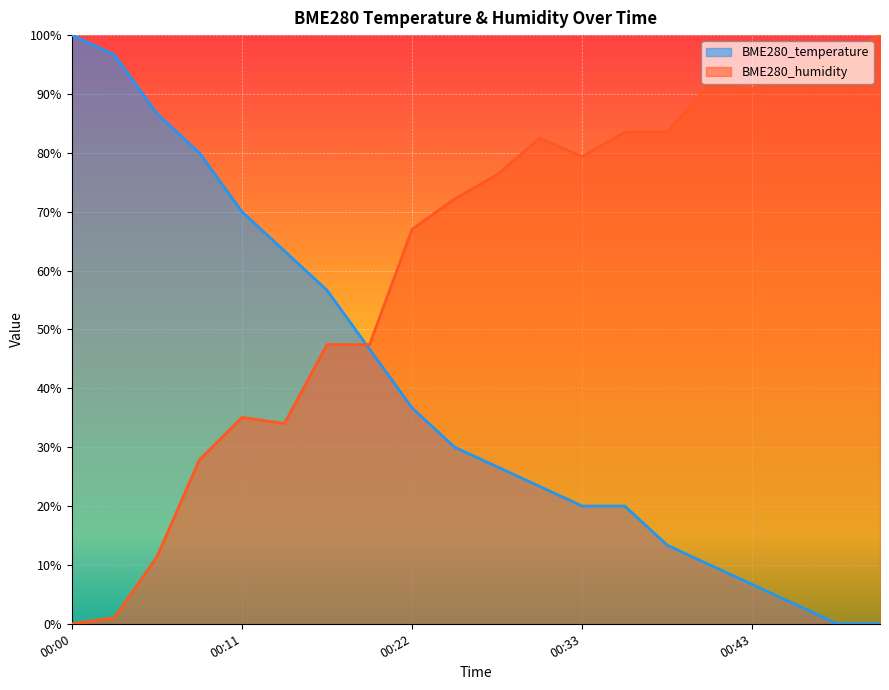

What is the sum of all BME280_temperature (line) values?

790.0